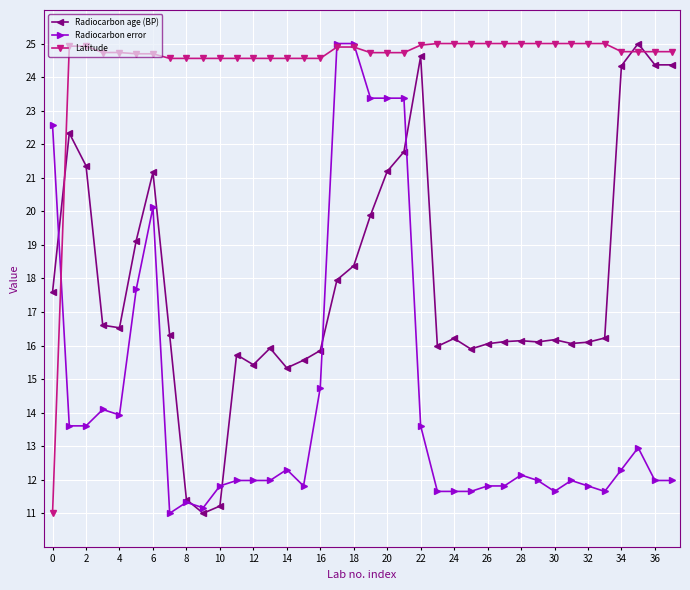

Which series has the largest total across all categories?

Latitude